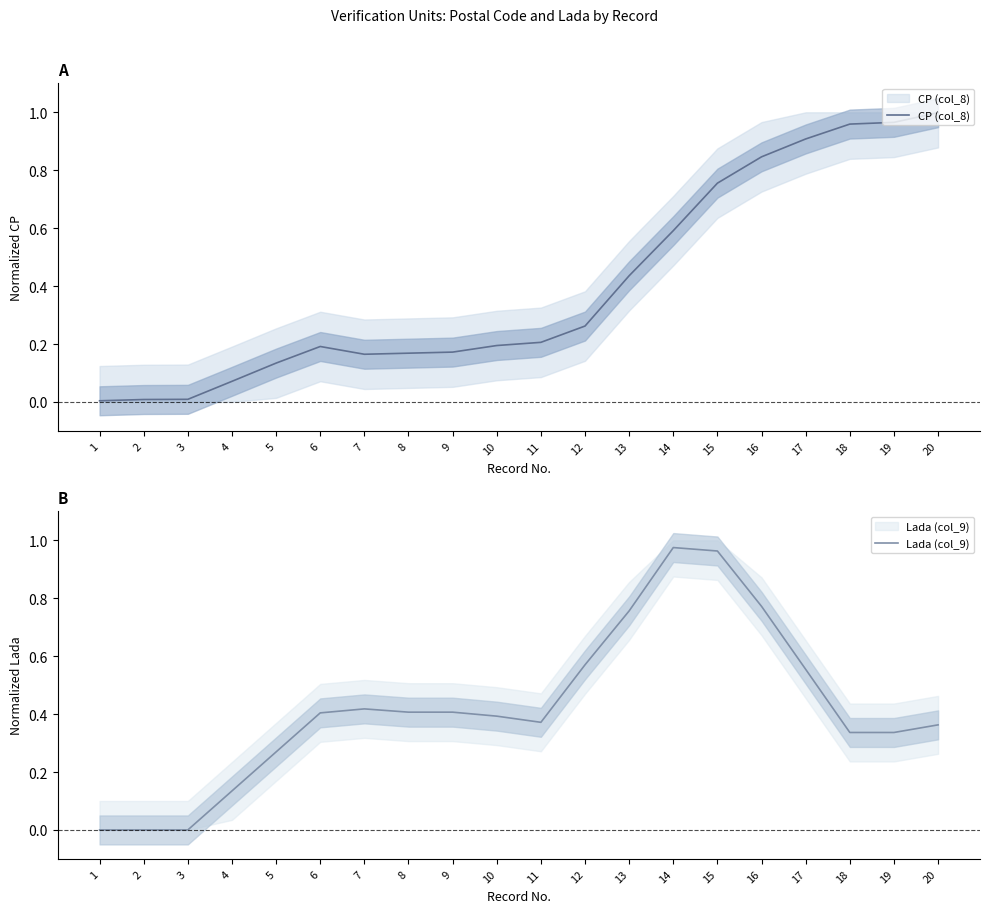

Reading right to left, list all the values displayed in this chart.

CP (col_8): 1.0	1.0	1.0	0.9	0.8	0.8	0.6	0.4	0.3	0.2	0.2	0.2	0.2	0.2	0.2	0.1	0.1	0.0	0.0	0.0
Lada (col_9): 0.4	0.3	0.3	0.6	0.8	1.0	1.0	0.8	0.6	0.4	0.4	0.4	0.4	0.4	0.4	0.3	0.1	0.0	0.0	0.0